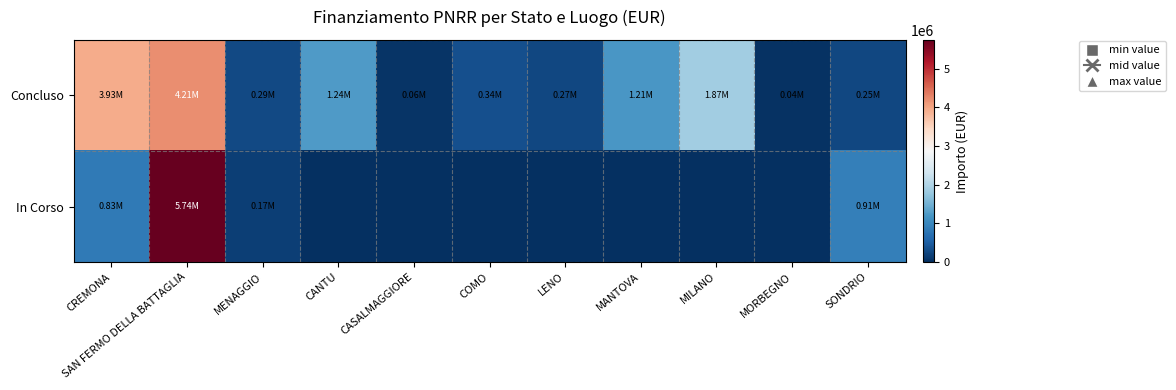

Reading left to right, list all the values displayed in this chart.

Concluso: CREMONA=3932595.6	SAN FERMO DELLA BATTAGLIA=4205015.0	MENAGGIO=286114.4	CANTU=1242450.0	CASALMAGGIORE=57564.0	COMO=344882.5	LENO=269021.9	MANTOVA=1206048.8	MILANO=1866366.7	MORBEGNO=36600.0	SONDRIO=247700.0
In Corso: CREMONA=833874.0	SAN FERMO DELLA BATTAGLIA=5742257.7	MENAGGIO=165553.7	CANTU=0.0	CASALMAGGIORE=0.0	COMO=0.0	LENO=0.0	MANTOVA=0.0	MILANO=0.0	MORBEGNO=0.0	SONDRIO=914000.0